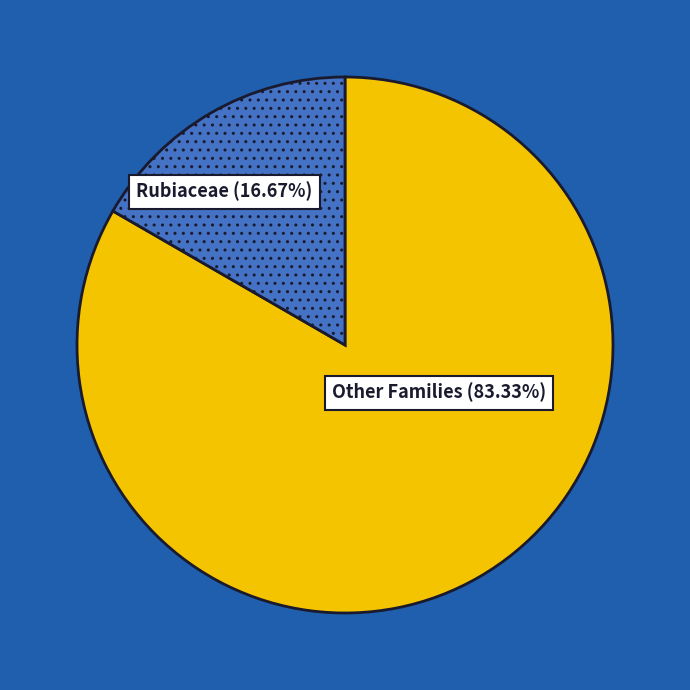

Do Rubiaceae and Other Families together represent more than half of the pie?

Yes